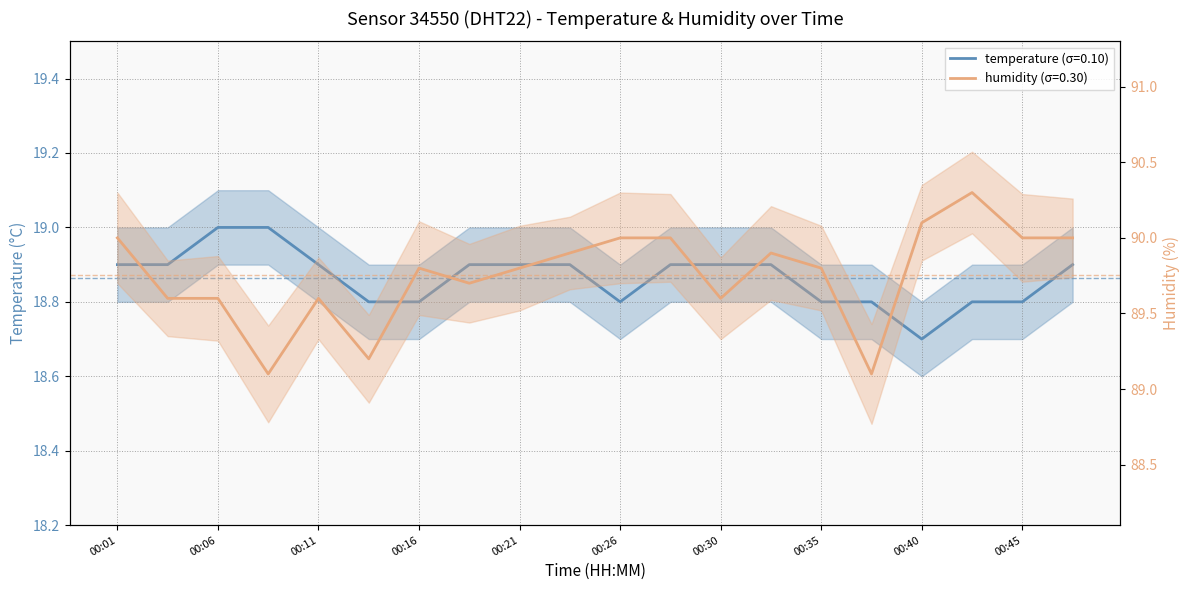

True or false: temperature and humidity cross at least once.

False